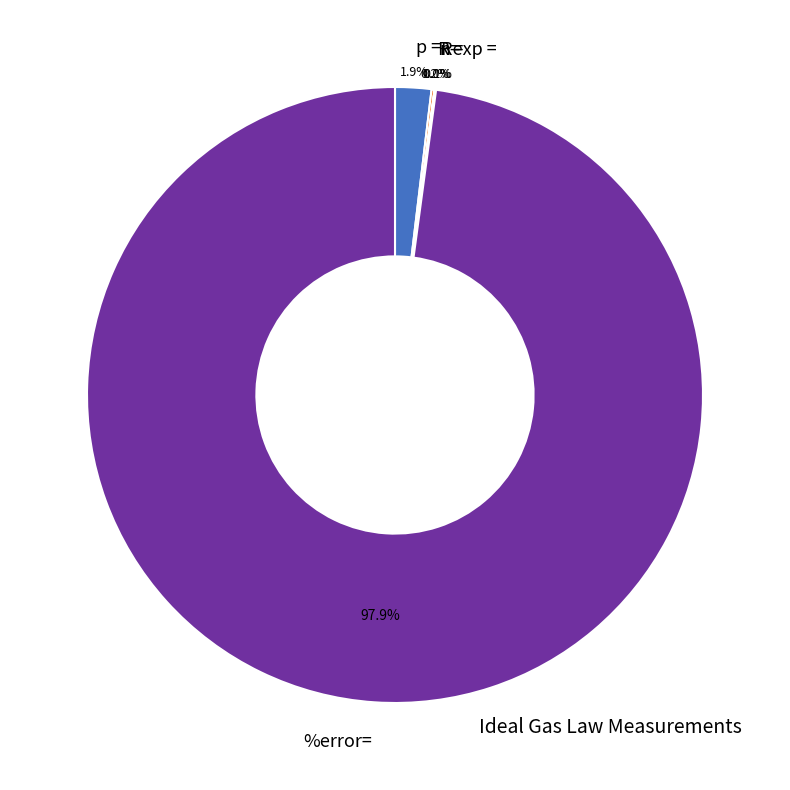

To the nearest percent, what is the average slice percentage?

20%